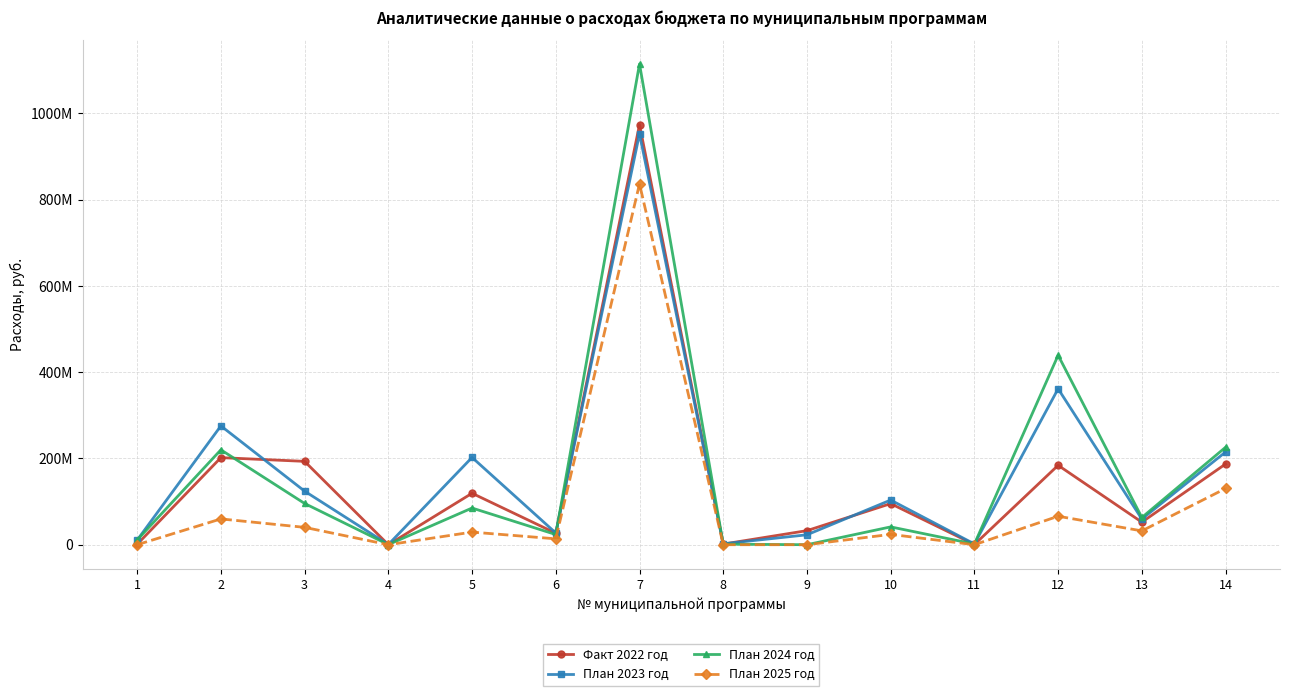

Reading left to right, transcribe all the data shown in this chart.

Факт 2022 год: 1003864.2	201848775.3	193225007.8	49976.0	119269556.4	26668526.9	973667293.7	1430269.5	32635000.0	95215618.8	454595.0	184081116.8	52293259.2	187039211.5
План 2023 год: 10638000.0	275446413.3	124187100.2	348176.0	202355641.9	27239438.2	952520939.7	2113640.0	22989690.7	103528459.6	1718752.4	361442120.1	59472764.7	214982060.6
План 2024 год: 10930000.0	219993648.3	95640674.3	235000.0	85041765.6	23608545.8	1114326188.3	1323877.8	0.0	41332234.6	1535000.0	439114852.1	63115867.5	225933708.3
План 2025 год: 0.0	59801555.9	40250628.8	0.0	29234653.5	13636128.6	836315979.7	0.0	0.0	23979563.1	0.0	66010272.1	32059532.0	130337045.5